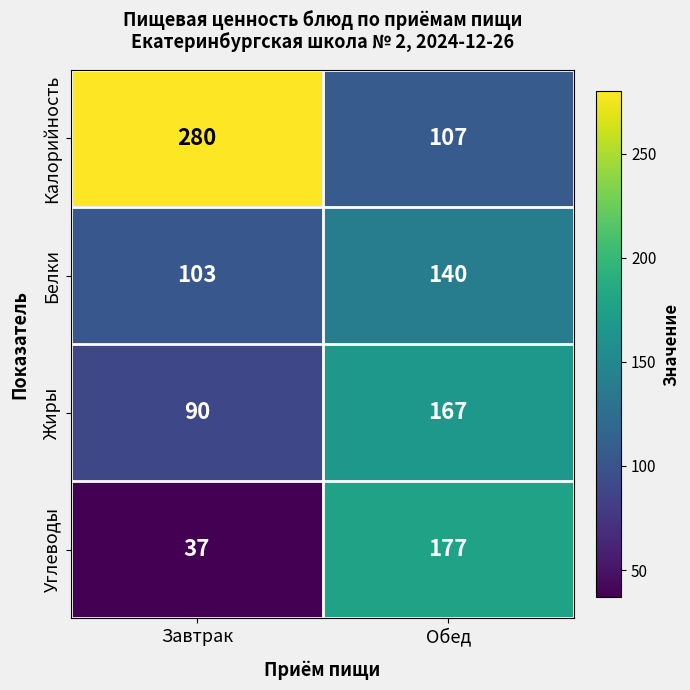

Where is Жиры nearest to the value 128?

Завтрак